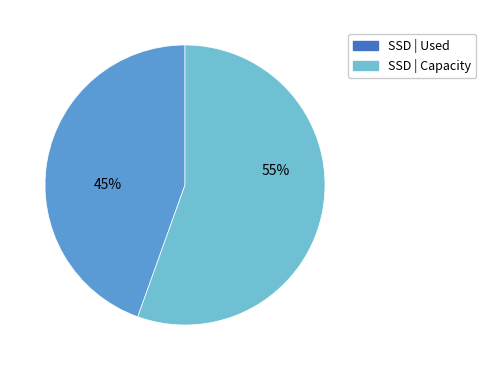

How many slices are in this pie chart?

2